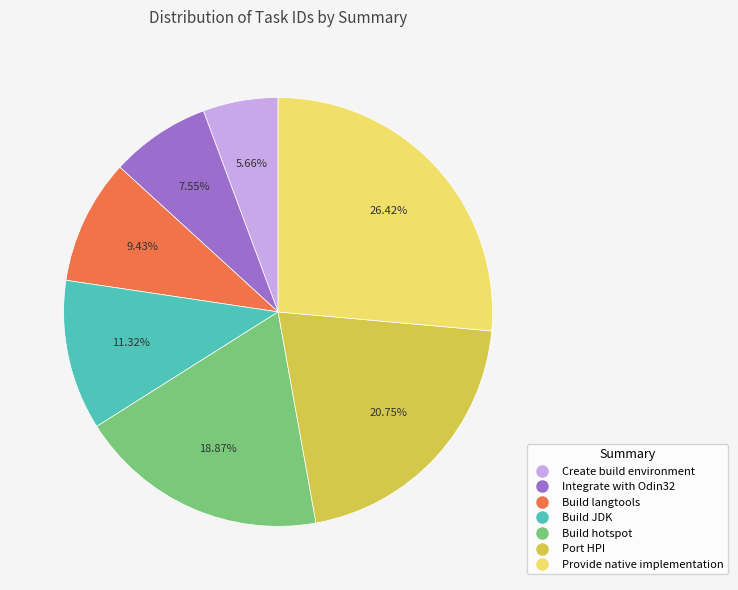

Is Integrate with Odin32 the majority of the pie?

No